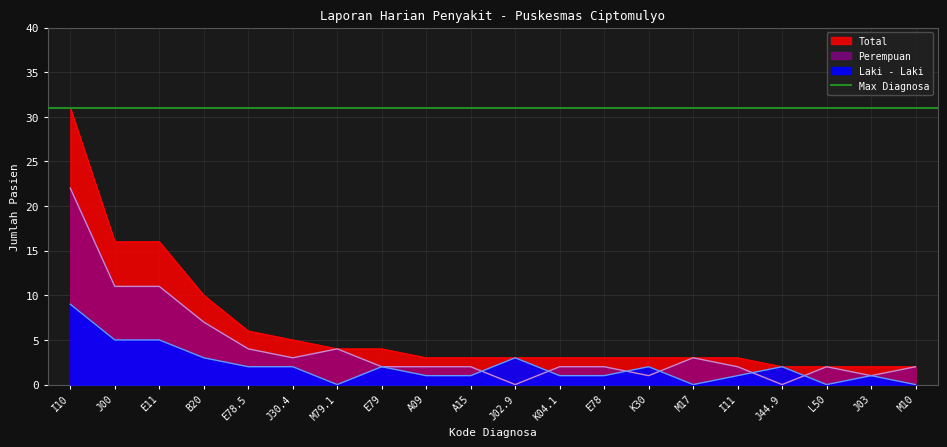

What position from the right is J00?

19